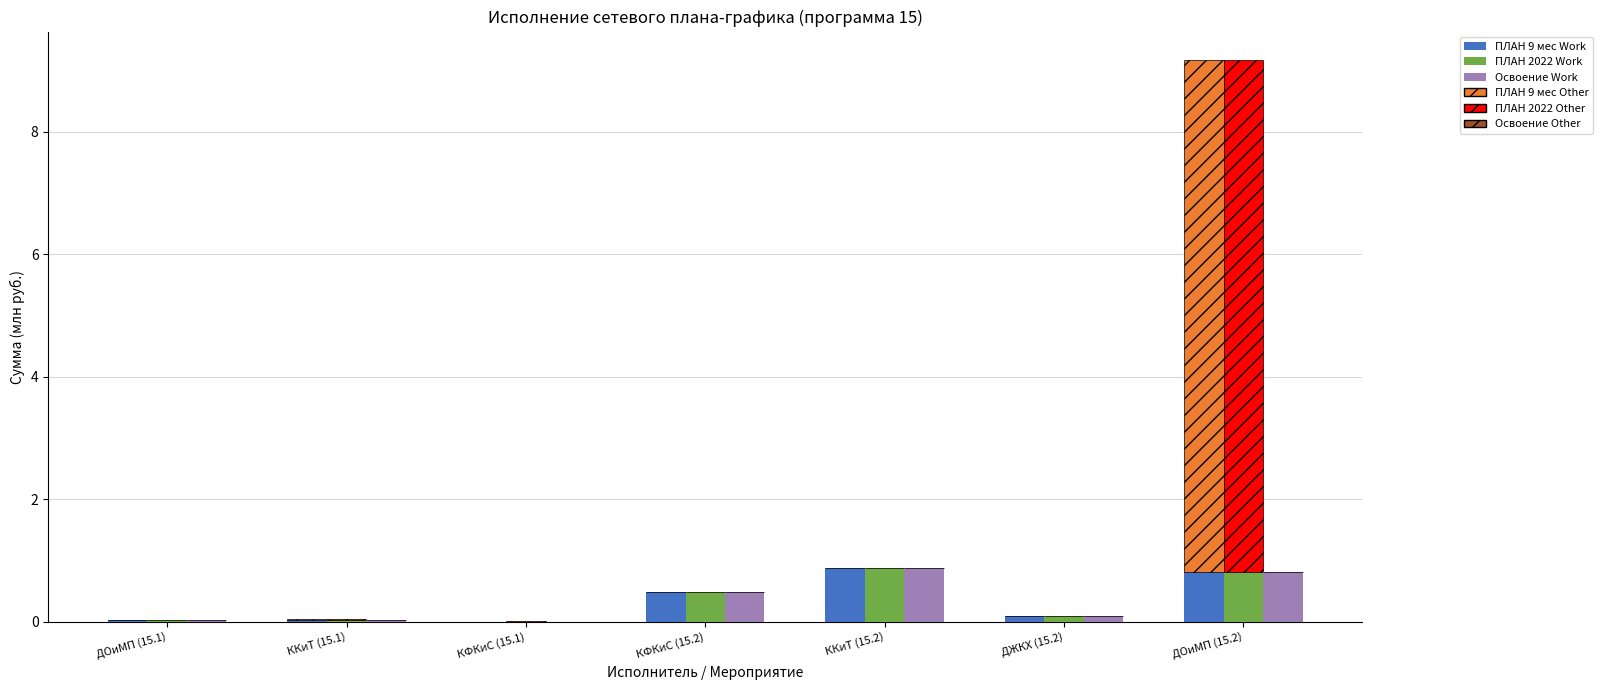

Reading left to right, transcribe all the data shown in this chart.

ПЛАН 9 мес Work: ДОиМП (15.1)=0.0	ККиТ (15.1)=0.0	КФКиС (15.1)=0.0	КФКиС (15.2)=0.5	ККиТ (15.2)=0.9	ДЖКХ (15.2)=0.1	ДОиМП (15.2)=0.8
ПЛАН 9 мес Other: ДОиМП (15.1)=0.0	ККиТ (15.1)=0.0	КФКиС (15.1)=0.0	КФКиС (15.2)=0.0	ККиТ (15.2)=0.0	ДЖКХ (15.2)=0.0	ДОиМП (15.2)=8.4
ПЛАН 2022 Work: ДОиМП (15.1)=0.0	ККиТ (15.1)=0.0	КФКиС (15.1)=0.0	КФКиС (15.2)=0.5	ККиТ (15.2)=0.9	ДЖКХ (15.2)=0.1	ДОиМП (15.2)=0.8
ПЛАН 2022 Other: ДОиМП (15.1)=0.0	ККиТ (15.1)=0.0	КФКиС (15.1)=0.0	КФКиС (15.2)=0.0	ККиТ (15.2)=0.0	ДЖКХ (15.2)=0.0	ДОиМП (15.2)=8.4
Освоение Work: ДОиМП (15.1)=0.0	ККиТ (15.1)=0.0	КФКиС (15.1)=0.0	КФКиС (15.2)=0.5	ККиТ (15.2)=0.9	ДЖКХ (15.2)=0.1	ДОиМП (15.2)=0.8
Освоение Other: ДОиМП (15.1)=0.0	ККиТ (15.1)=0.0	КФКиС (15.1)=0.0	КФКиС (15.2)=0.0	ККиТ (15.2)=0.0	ДЖКХ (15.2)=0.0	ДОиМП (15.2)=0.0